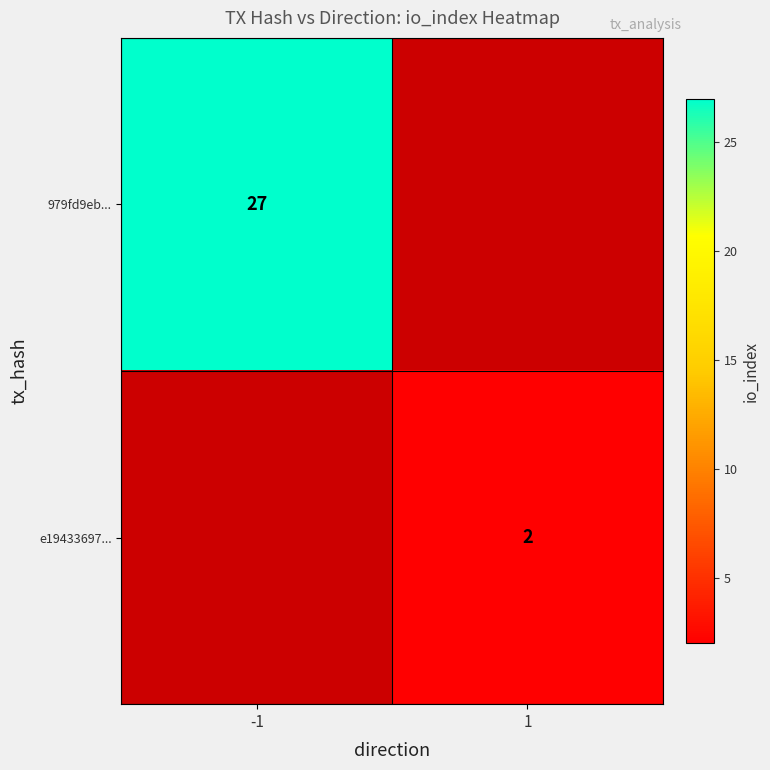

The value of e19433697... at 1 is 3. True or false?

False